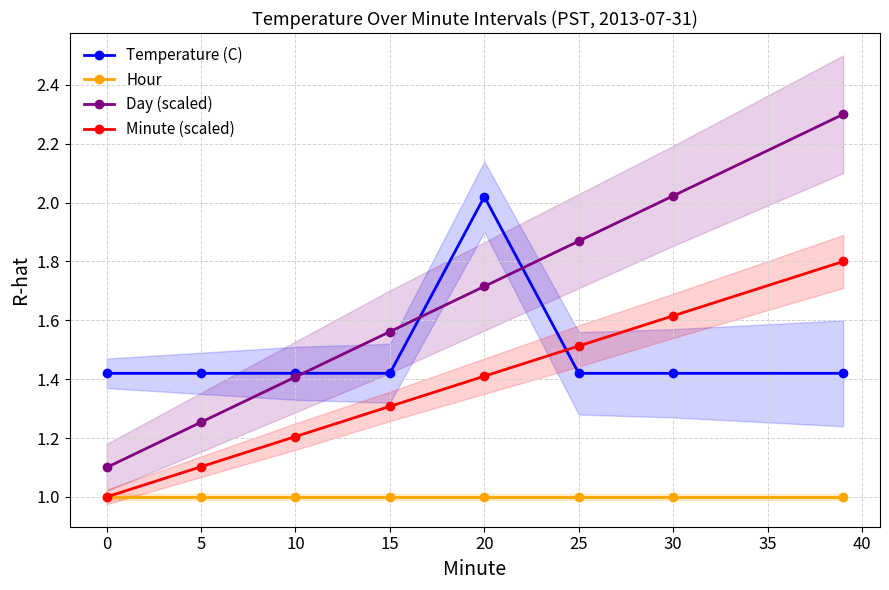

What is the maximum value for Day (scaled)?

2.3